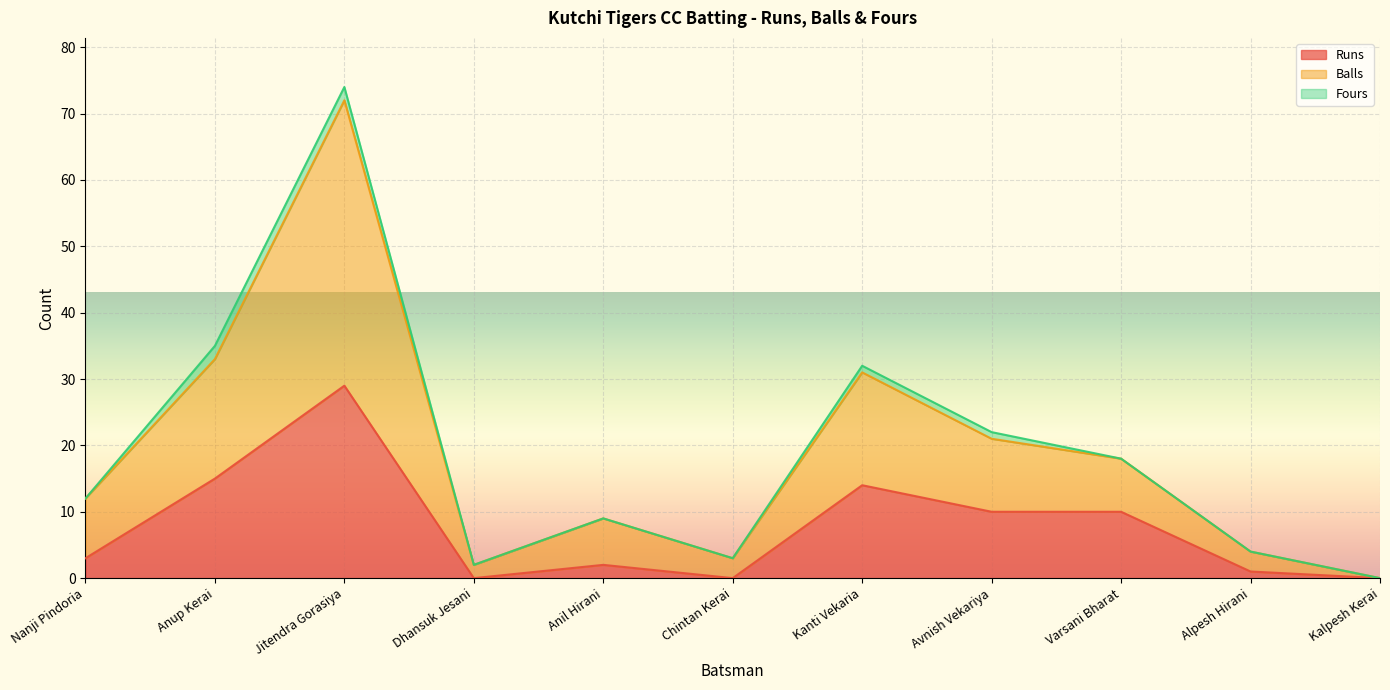

At which category is the sum across all series the highest?

Jitendra Gorasiya